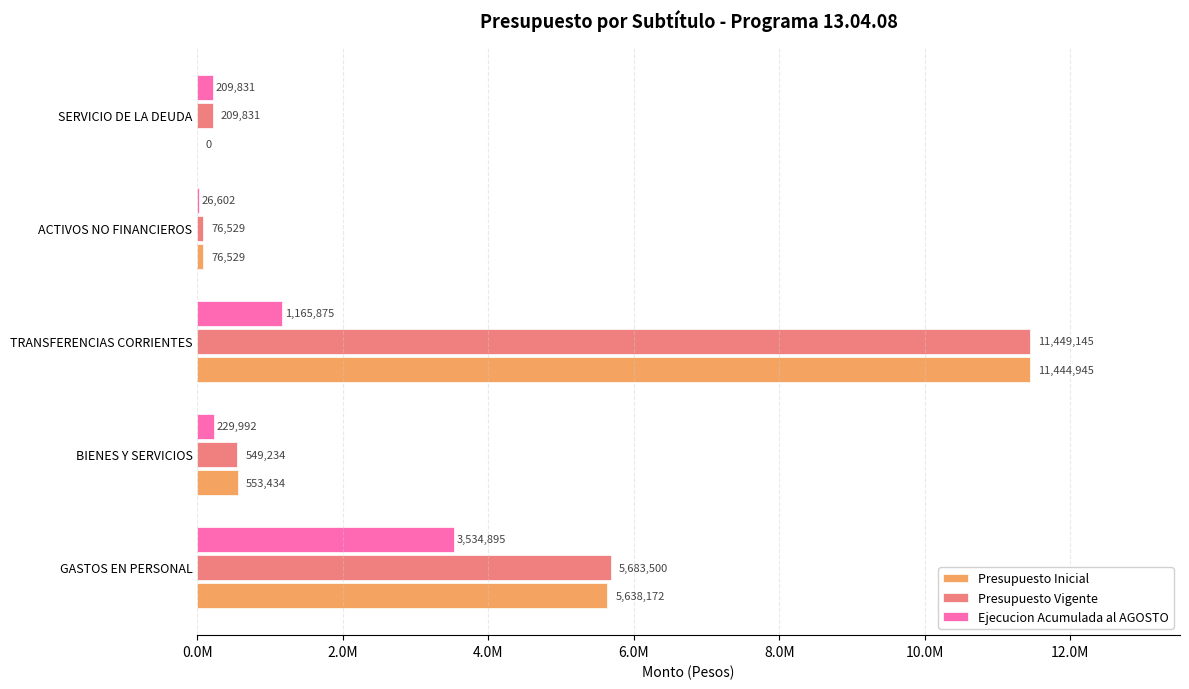

What is the lowest value of the Ejecucion Acumulada al AGOSTO series?

26602